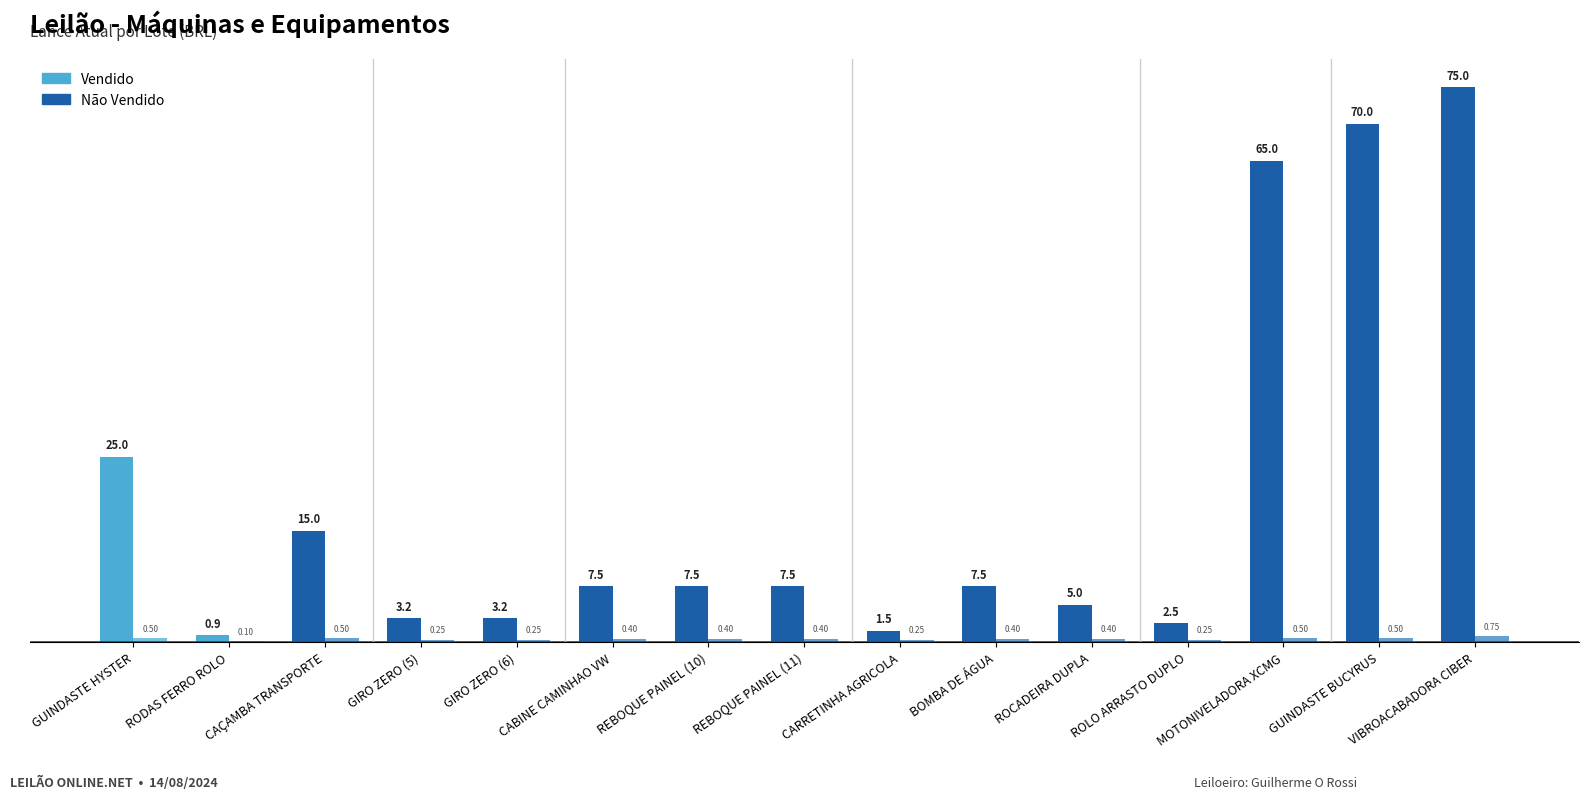

Count the number of data series in this chart.

2